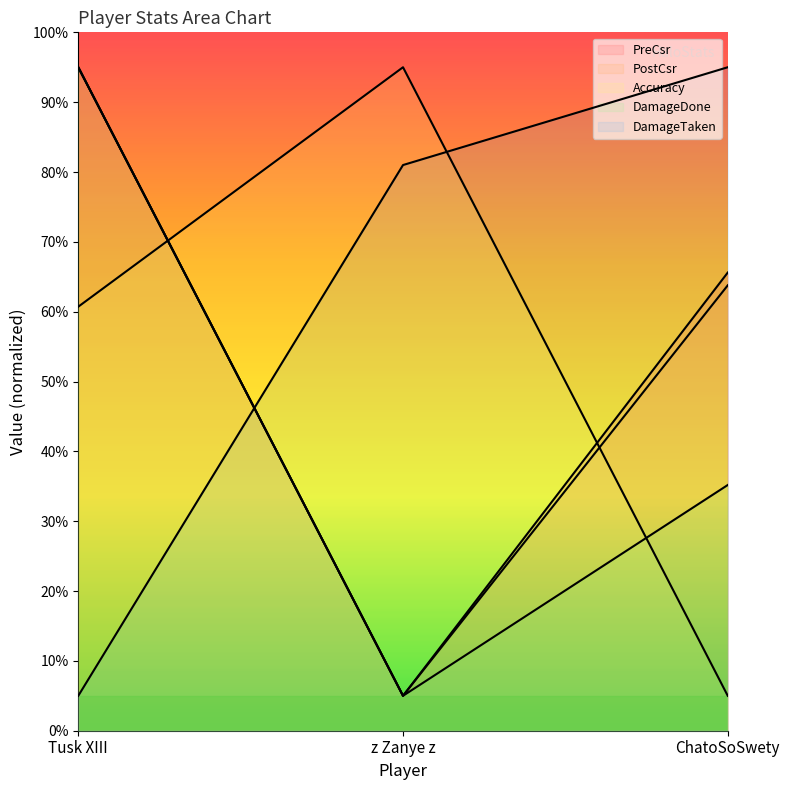

How many lines are shown in the chart?

5